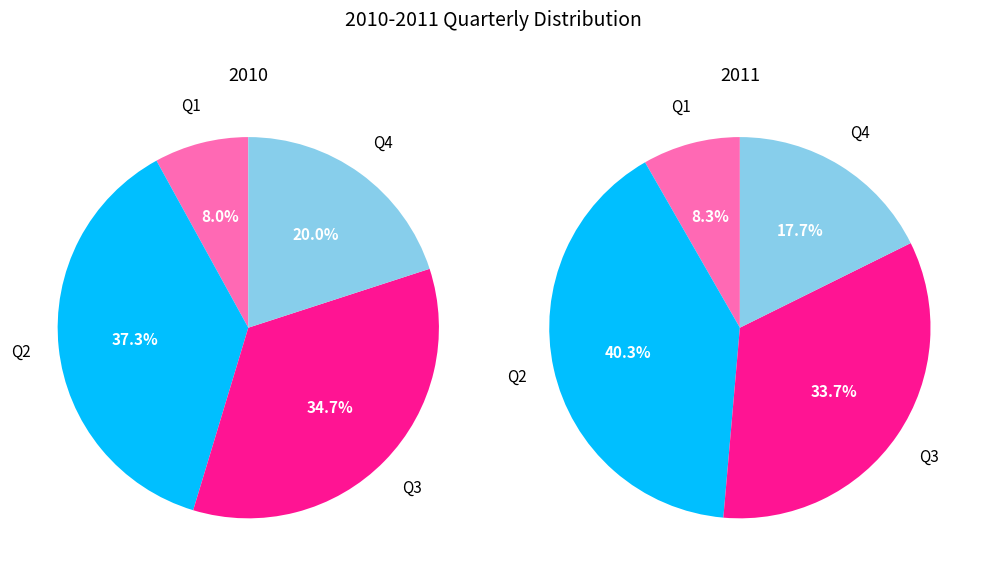

To the nearest percent, what percentage of the pie is Q1?

8%